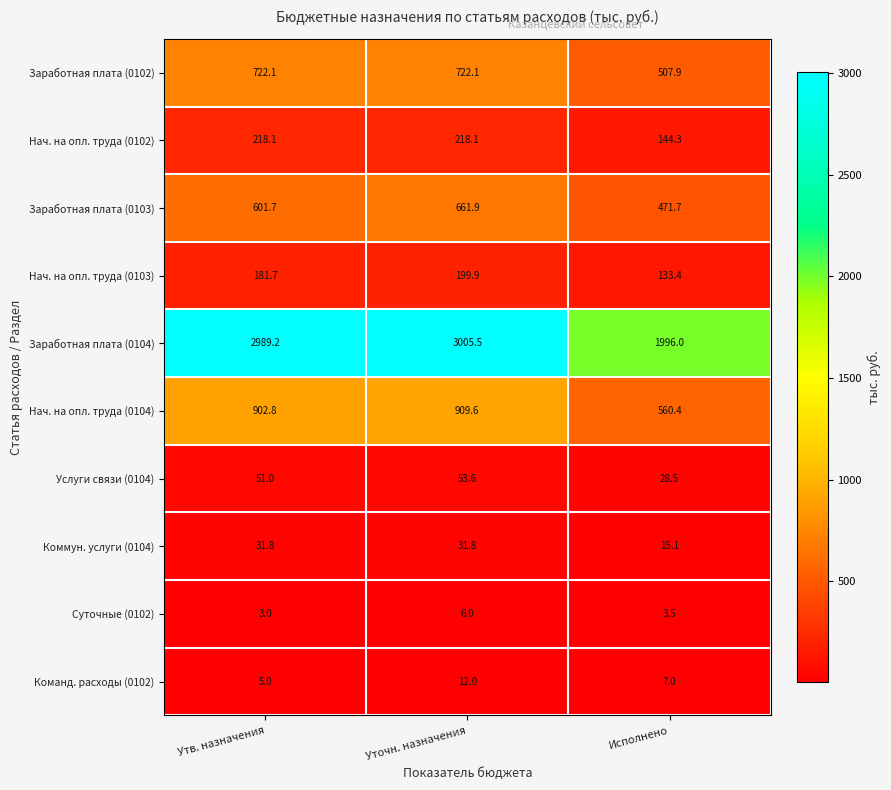

Which series has the largest range (max minus min)?

Заработная плата (0104)